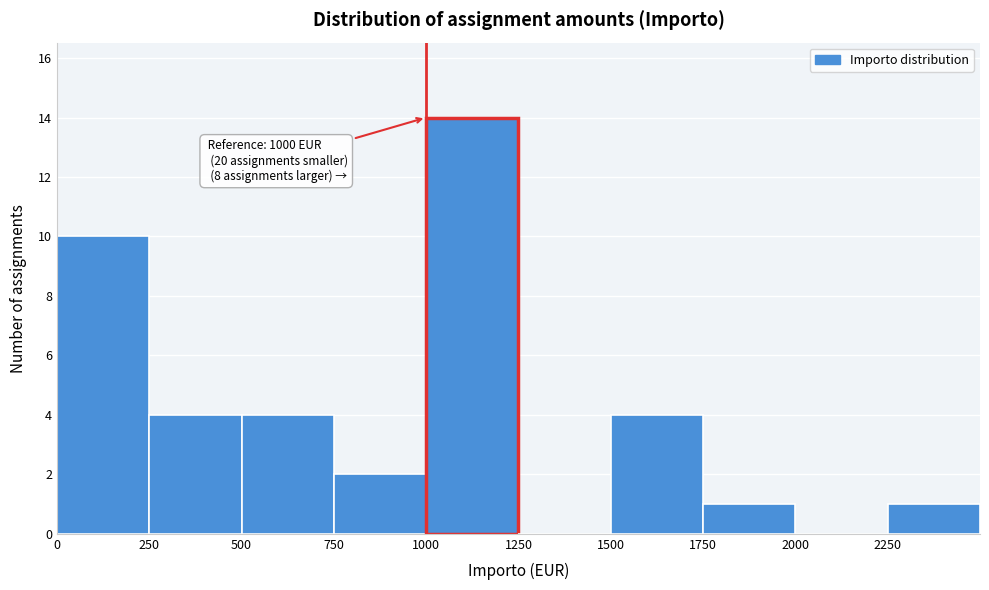

Which range on the x-axis has the tallest bar?

1000 to 1250